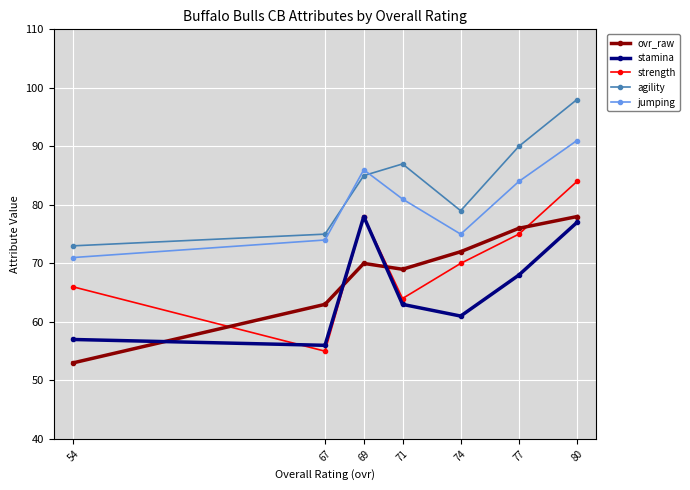

What is the value of the jumping point at the 3rd from the left?

86